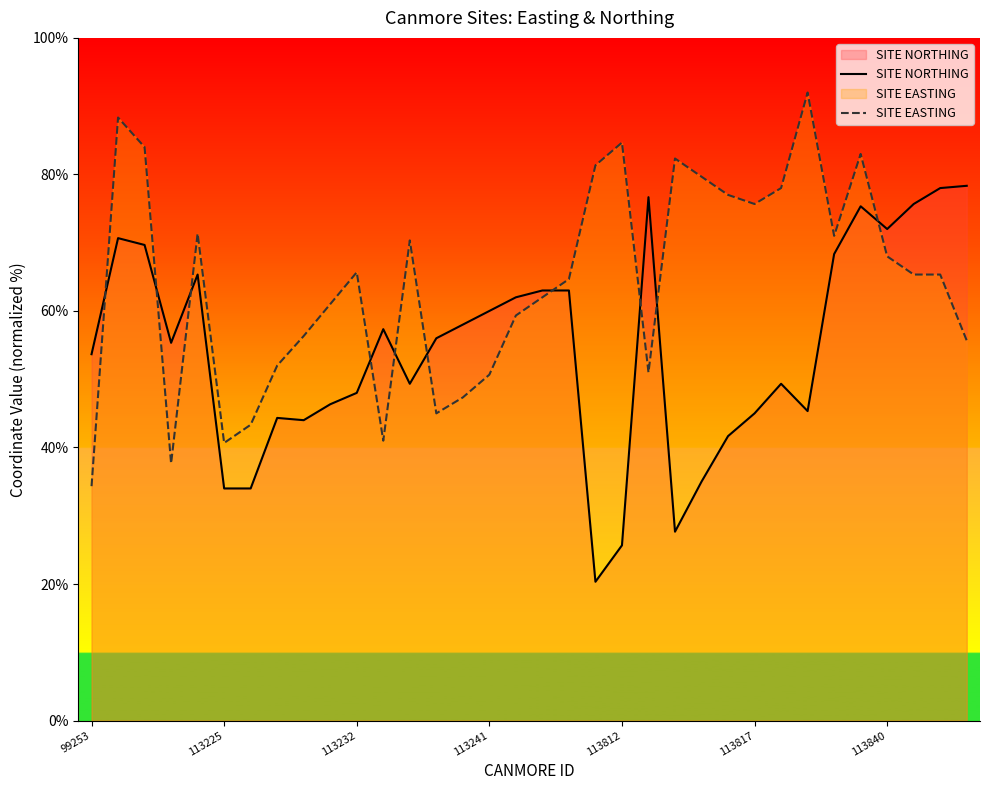

Is this an area chart (filled region under the line)?

No